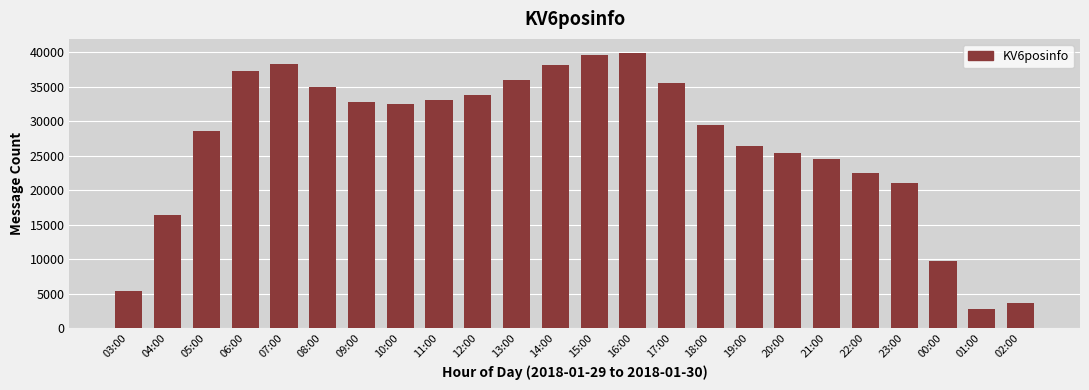

Is it true that the value at 11:00 is 44462?

False